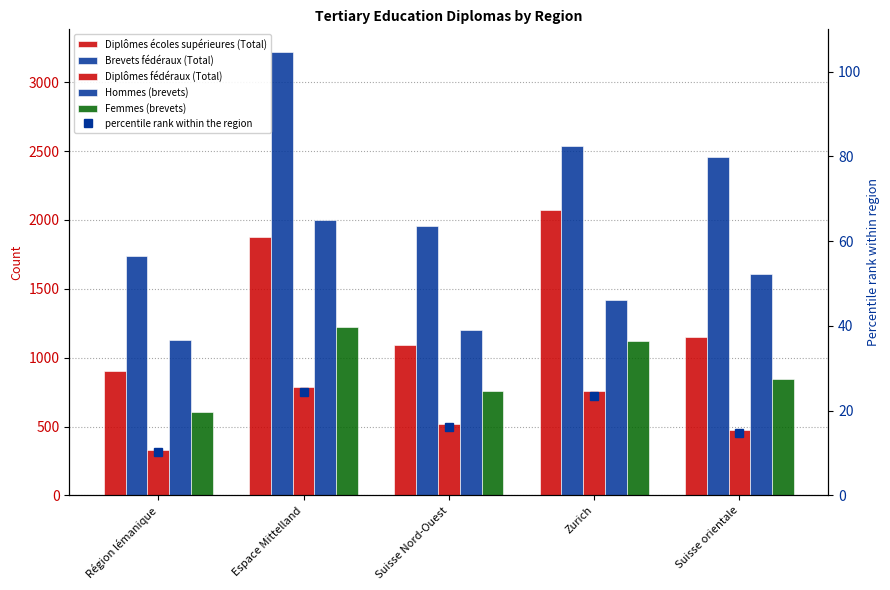

The Diplômes écoles supérieures (Total) series shows 900.0 at Région lémanique. True or false?

True